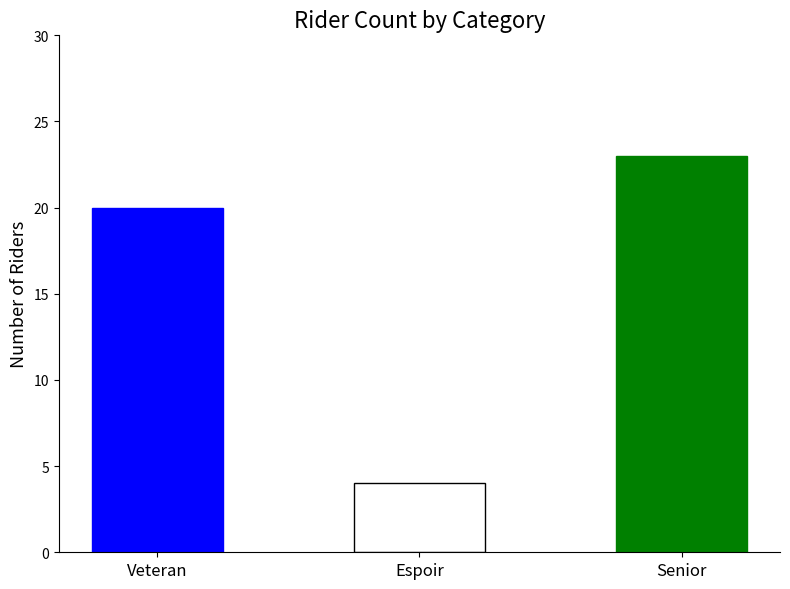

List the labels in order of value, smallest first.

Espoir, Veteran, Senior